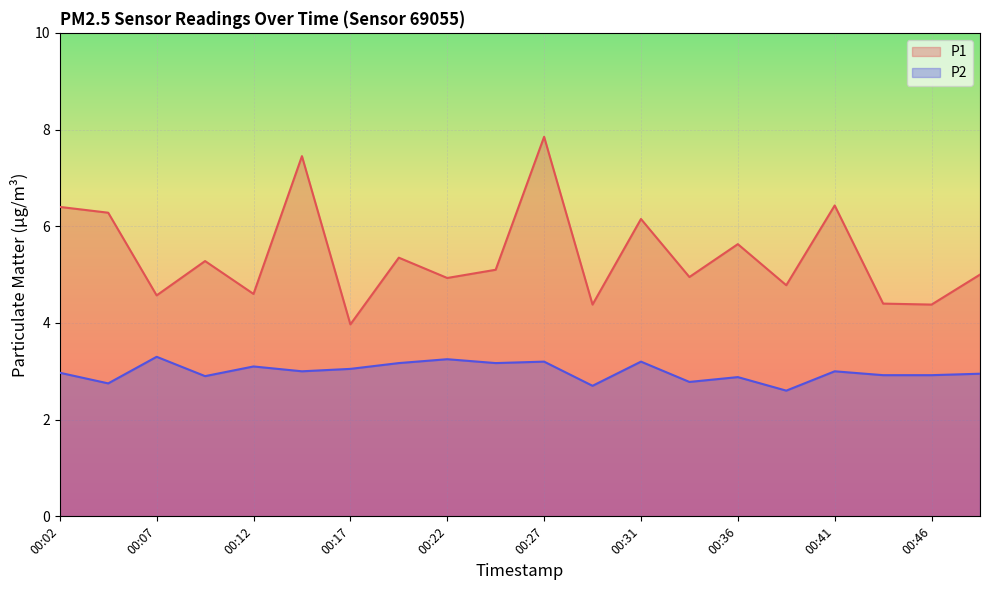

How many data points does each series have?

20